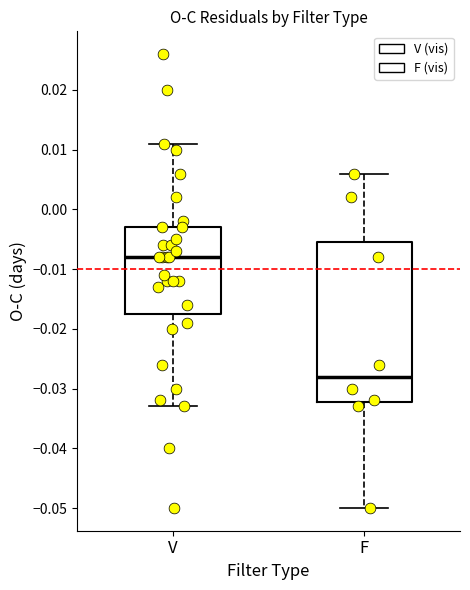

Where does the upper whisker of the box for F end on the y-axis? The values are not printed on the chart, so give them approximately, as read against the axis.

0.006